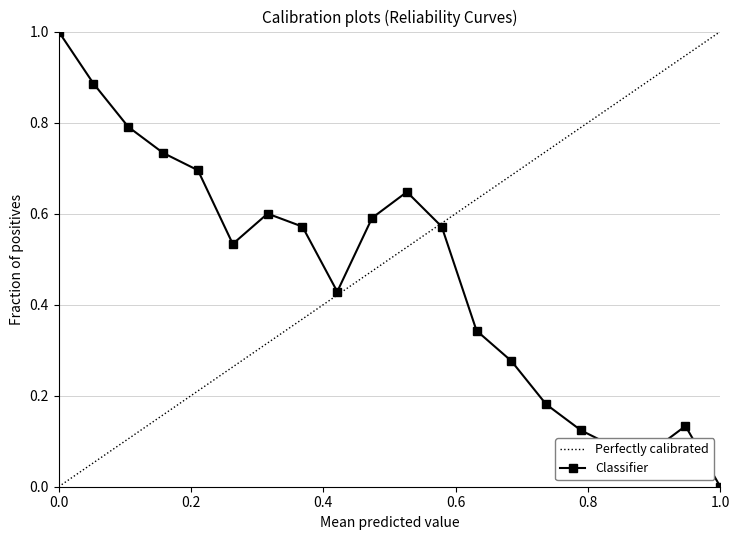

In Classifier, how many points are higher than both neighbors (excluding endpoints)?

3